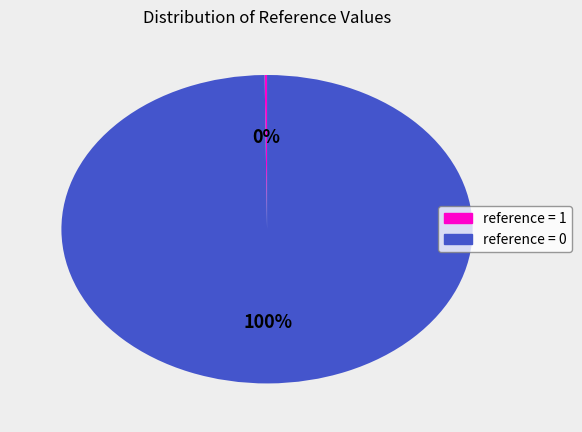

Is there a majority slice in this chart?

Yes